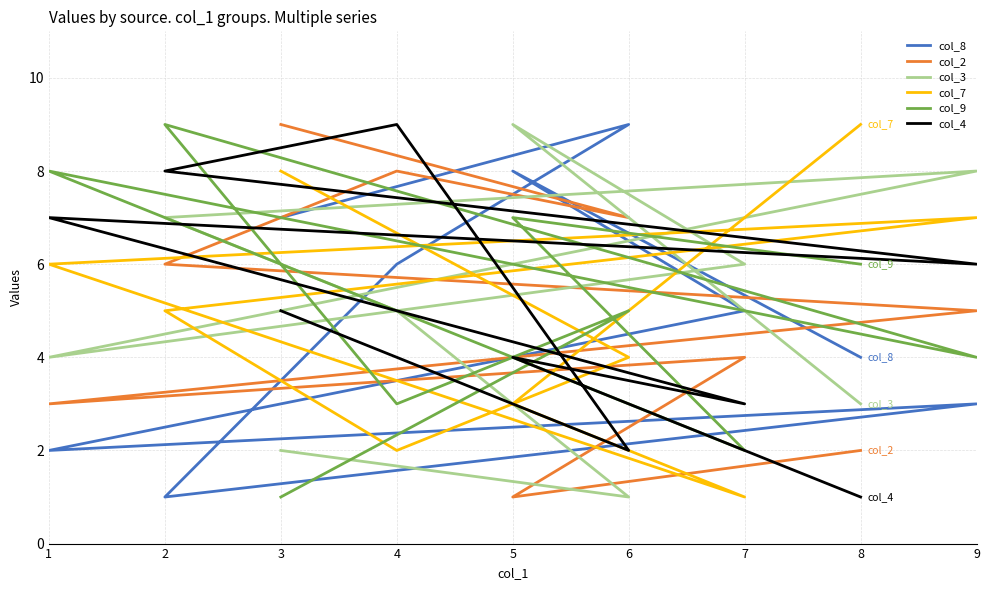

What is the highest value of the col_4 series?

9